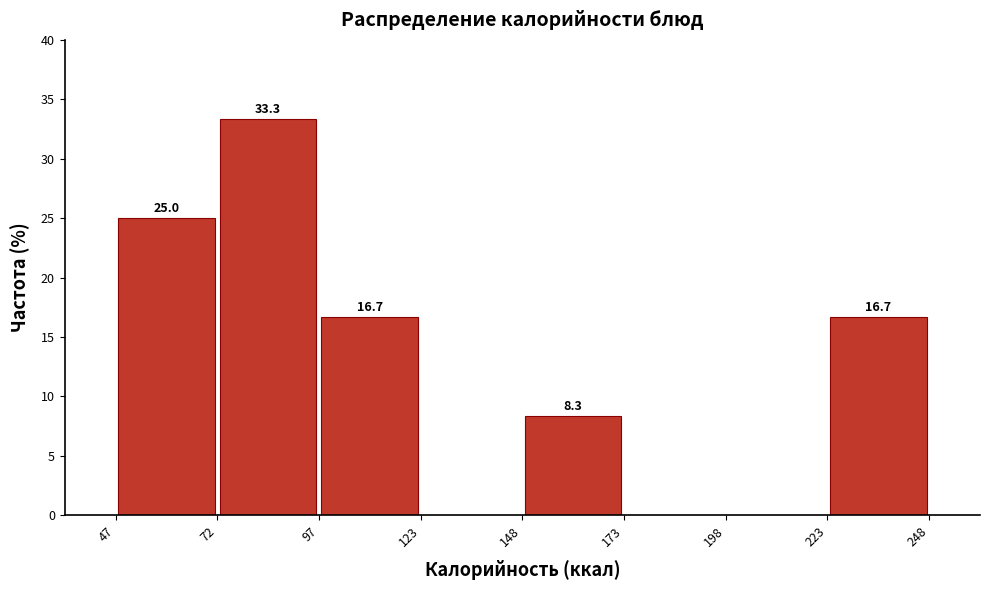

Which range on the x-axis has the tallest bar?

72 to 97